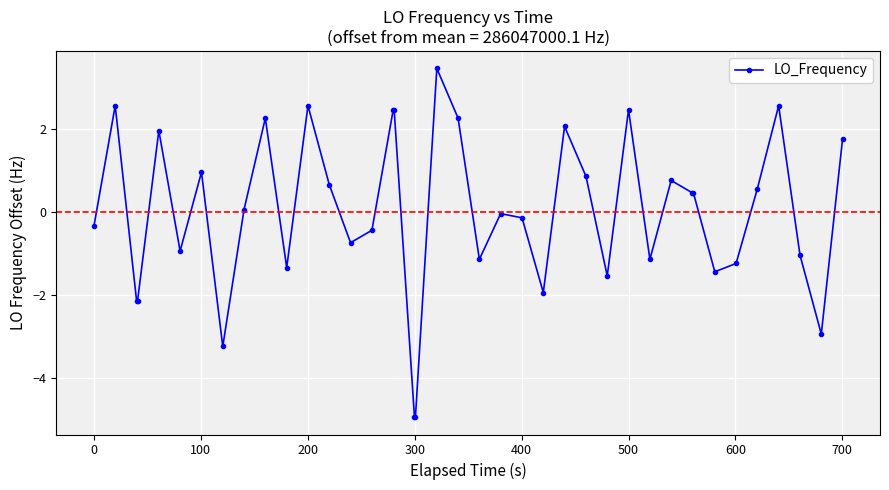

Count the number of categories in the chart.

40